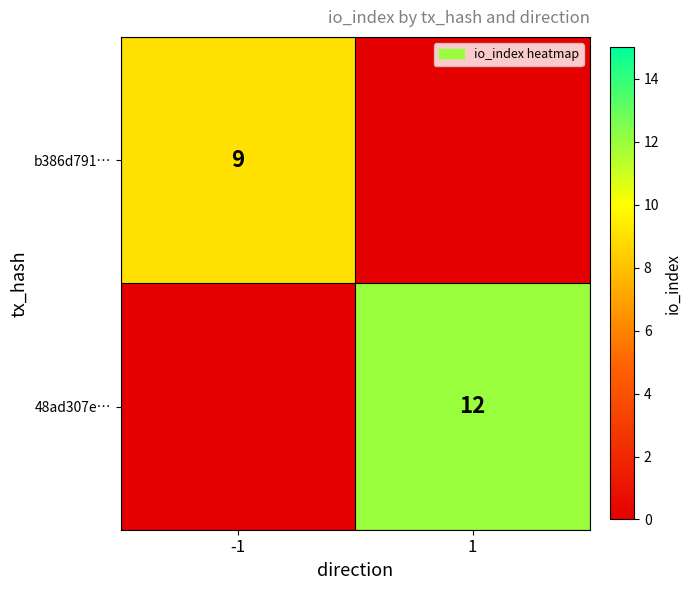

Is the value of 48ad307e… at 1 greater than the value of b386d791… at -1?

Yes